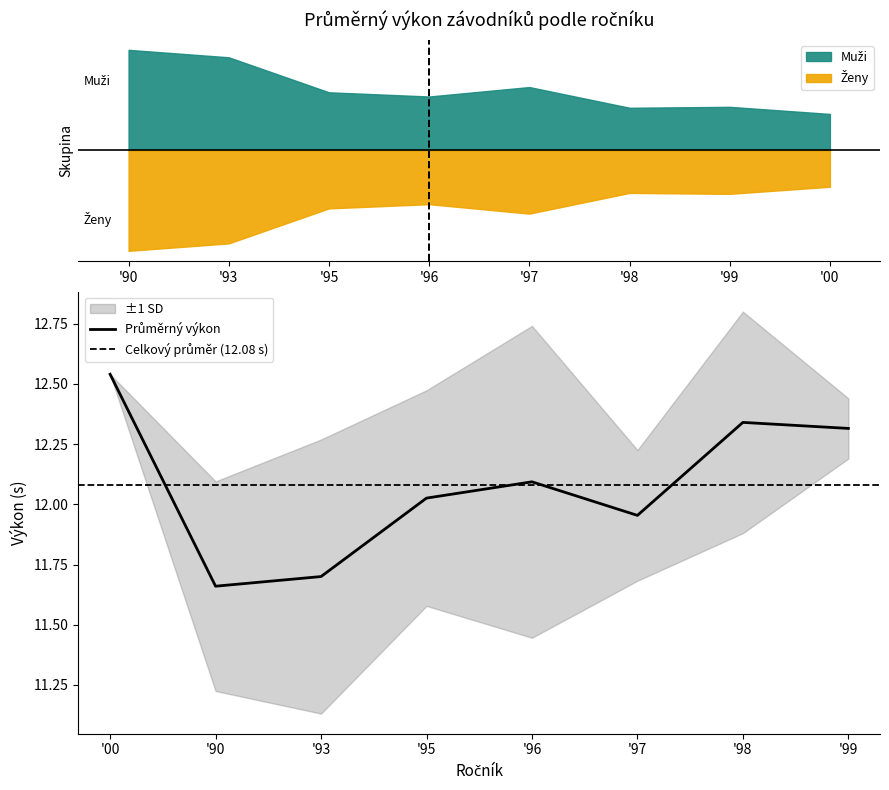

How many lines are shown in the chart?

2